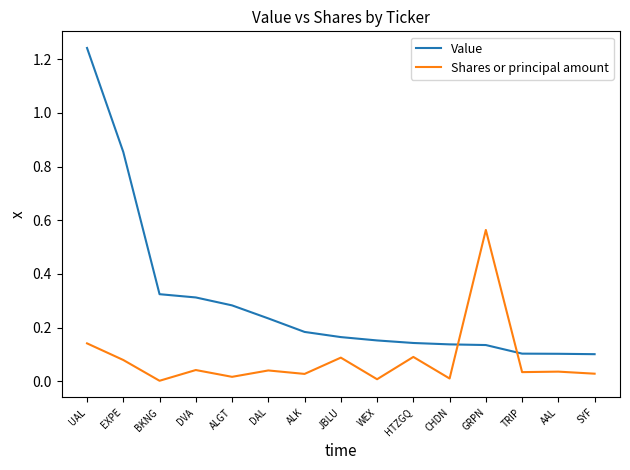

Which series has the largest total across all categories?

Value